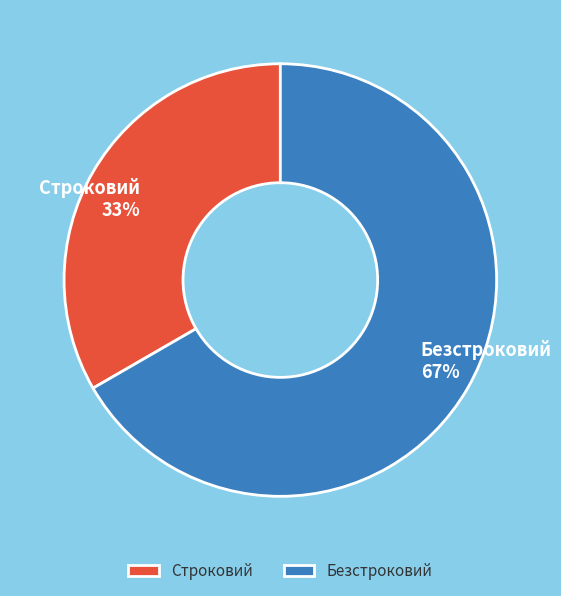

Rank the categories by value from highest to lowest.

Безстроковий, Строковий